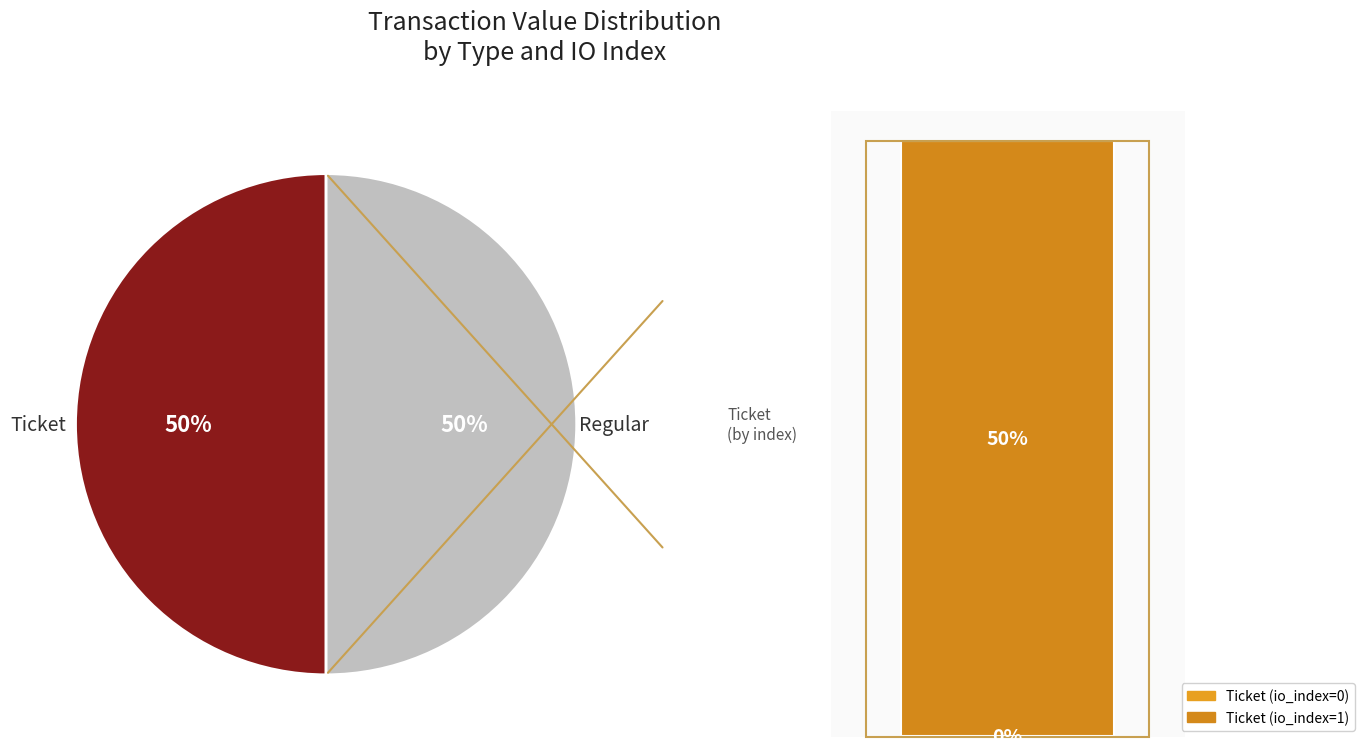

The Ticket (io_index=1) slice represents 56% of the pie. True or false?

False